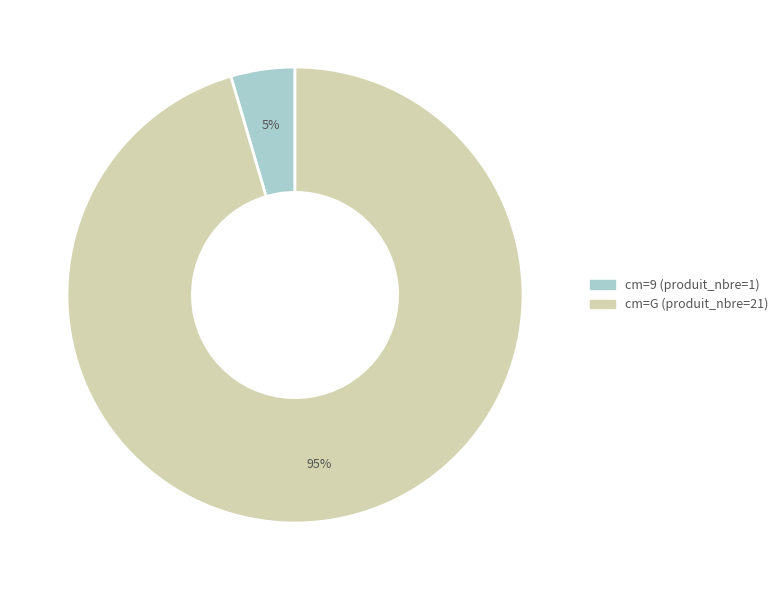

Does any single category account for the majority?

Yes